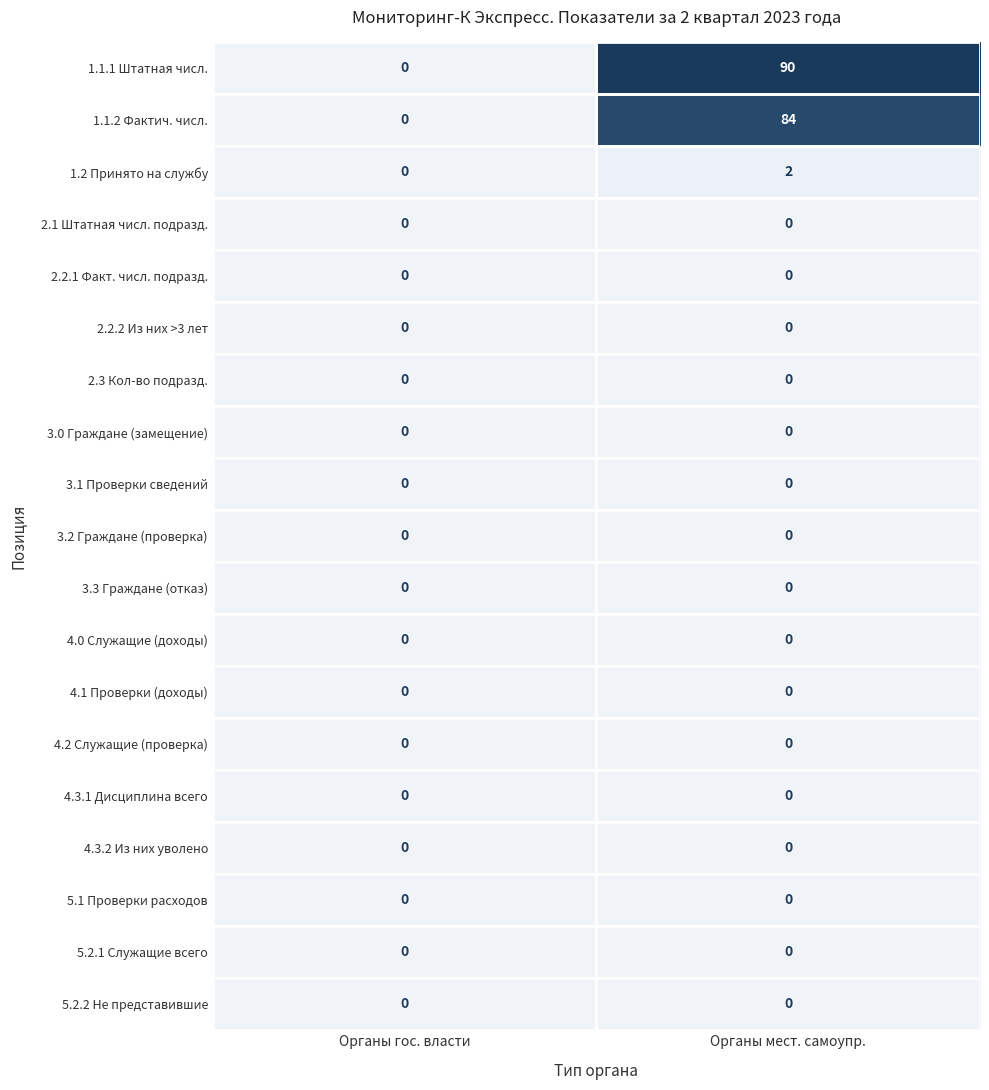

At which category is the sum across all series the highest?

Органы мест. самоупр.